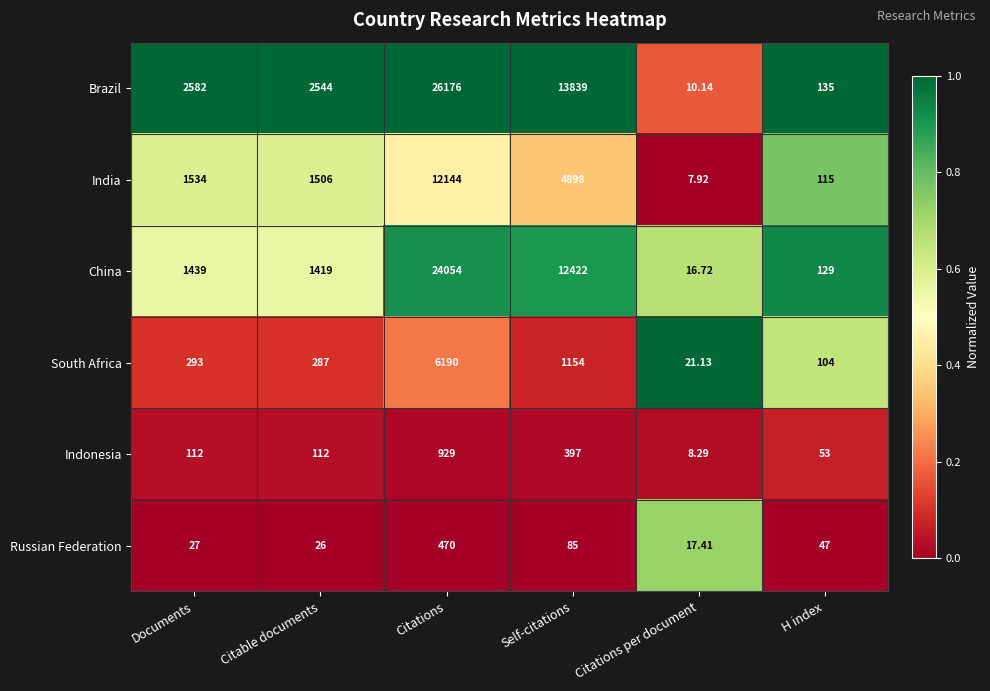

At which category is the sum across all series the highest?

Citations